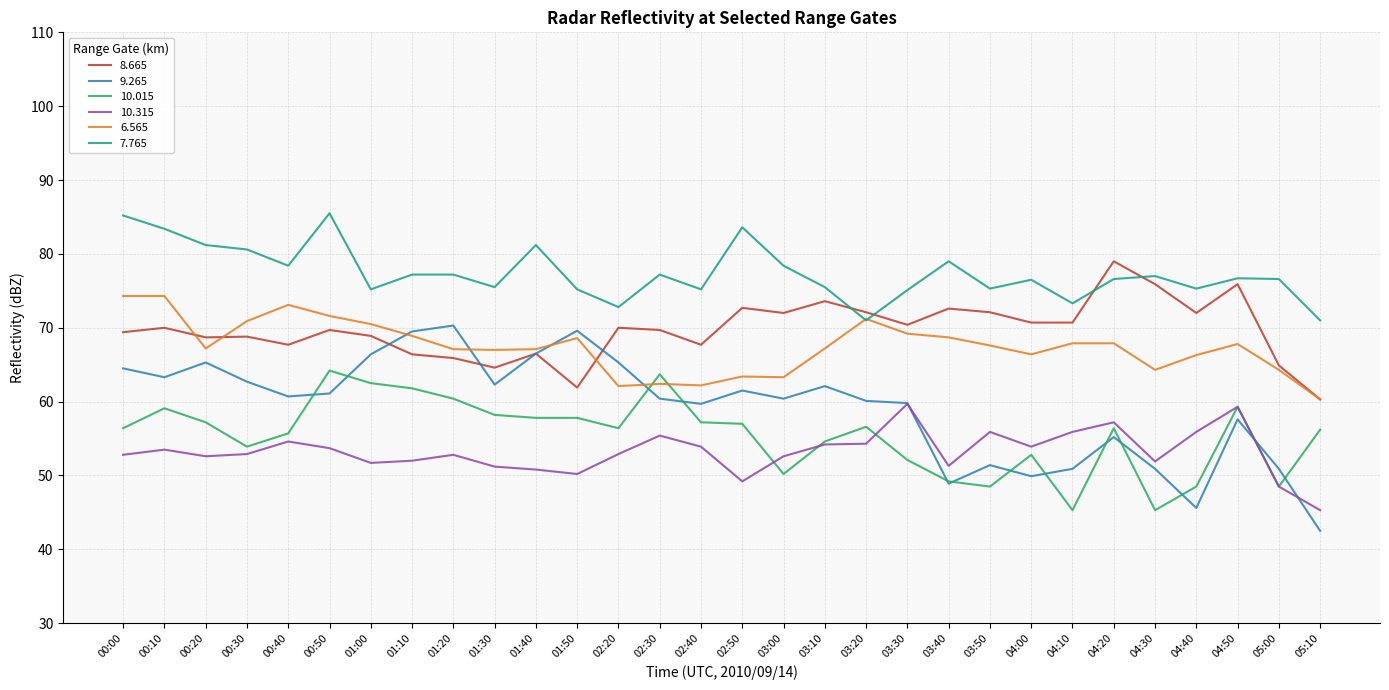

What is the lowest value of the 10.315 series?

45.3